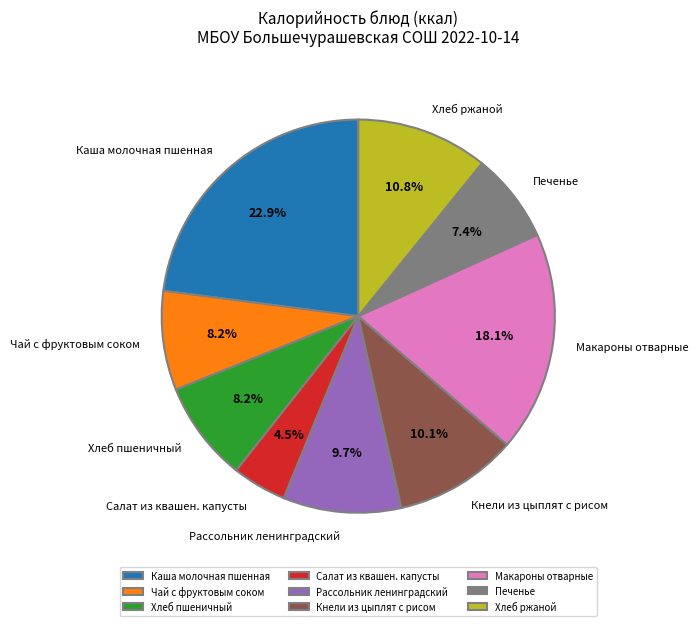

Combined, what portion of the pie is Кнели из цыплят с рисом and Рассольник ленинградский?

19.8%